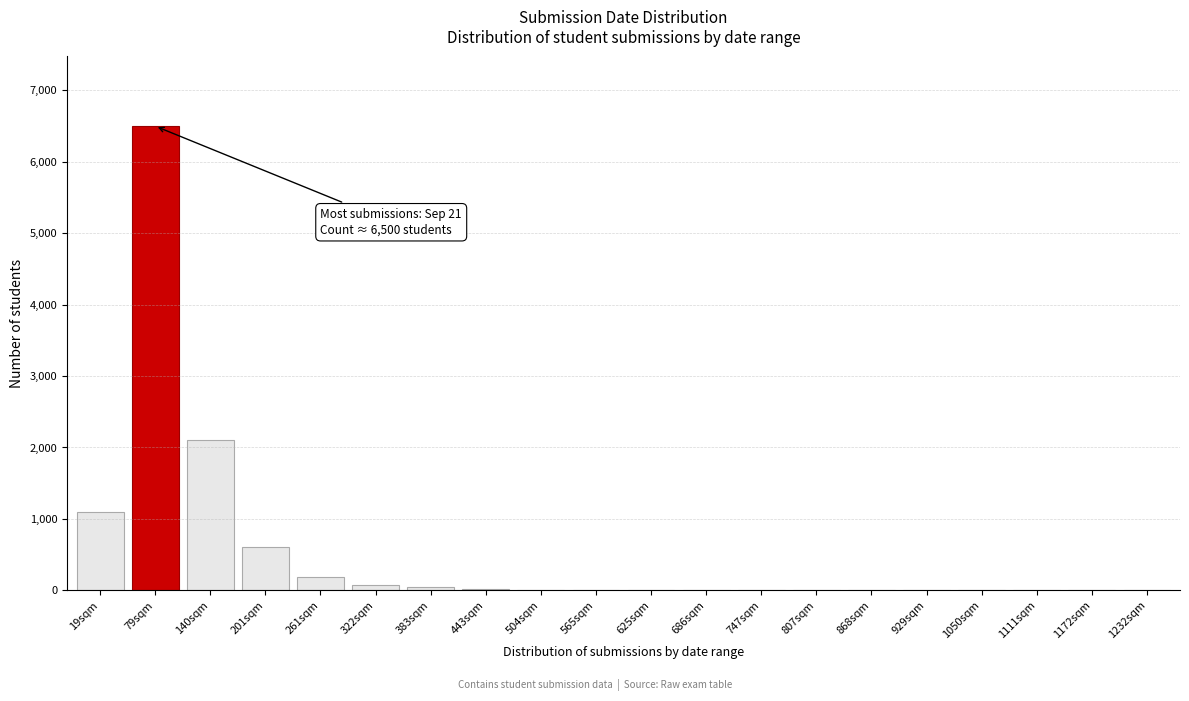

The chart shows a value of 80 at 322sqm. True or false?

True